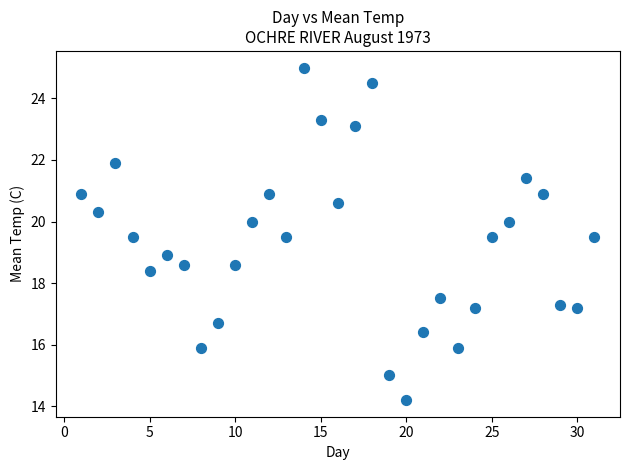

What is the range of X values (max minus min)?

30.0